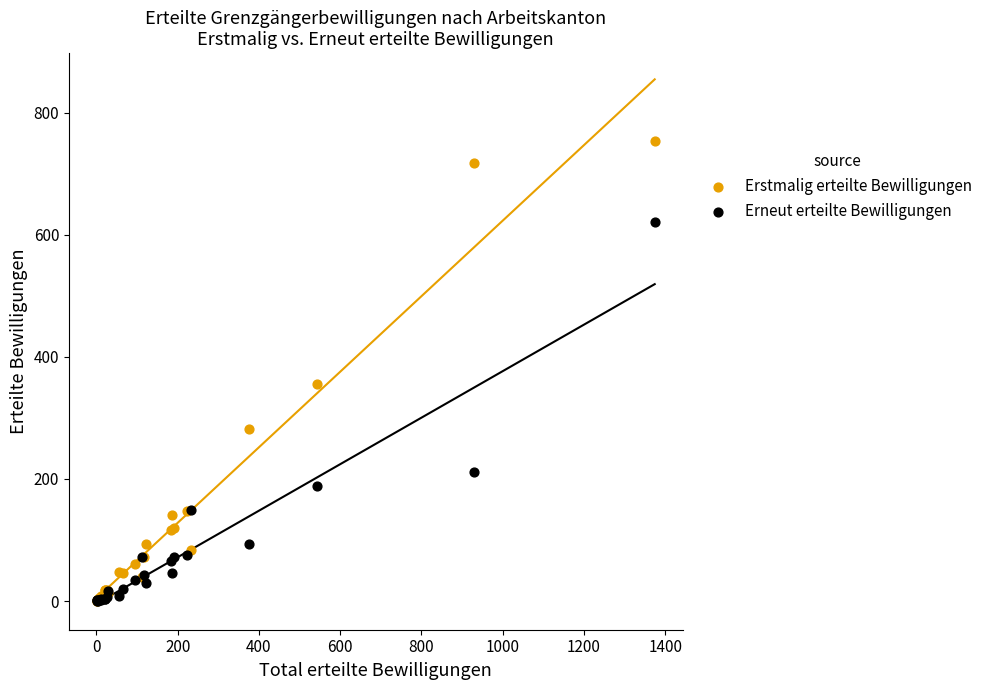

In the Erneut erteilte Bewilligungen series, what Y value is closest to 310?

212